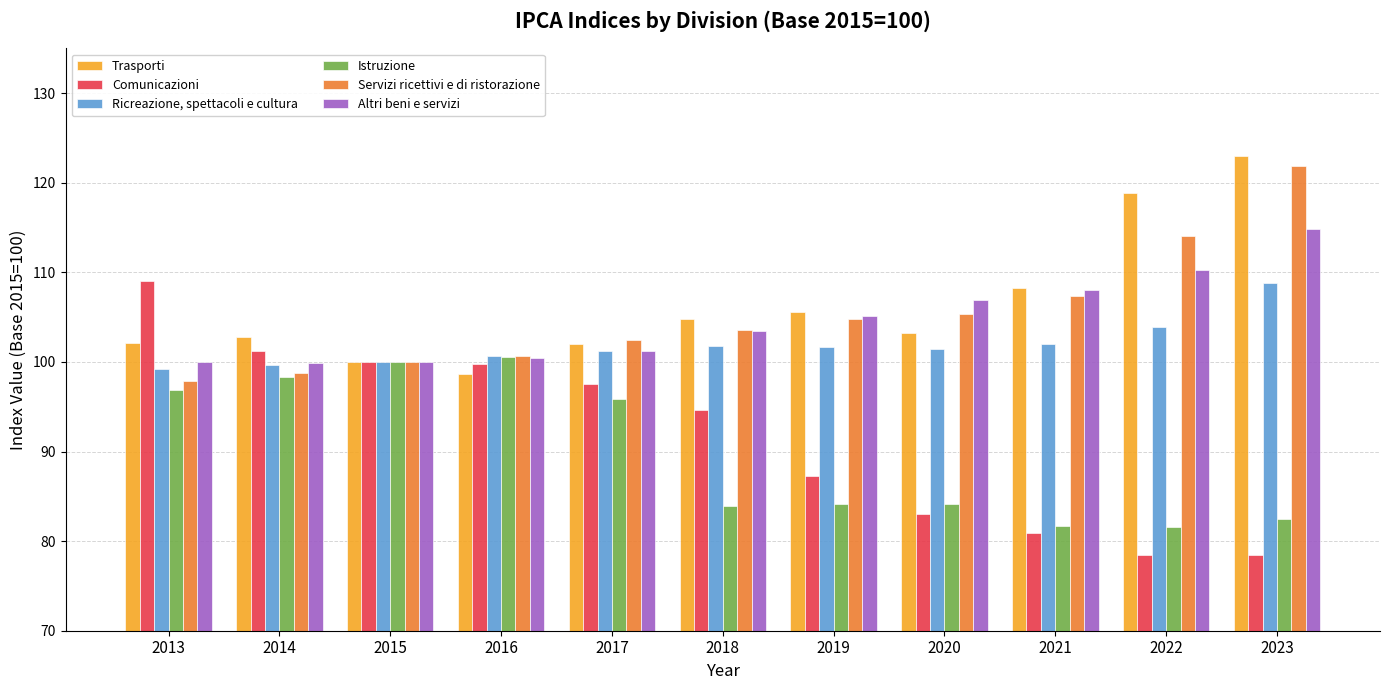

How many distinct data groups are displayed?

6